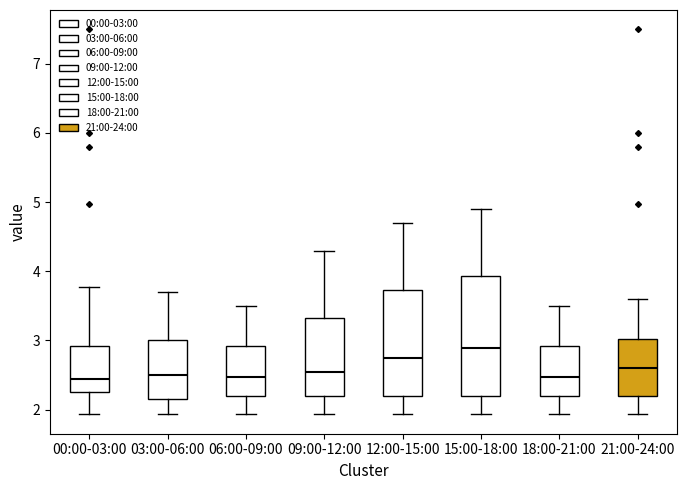

Which box's median line is the highest?

15:00-18:00